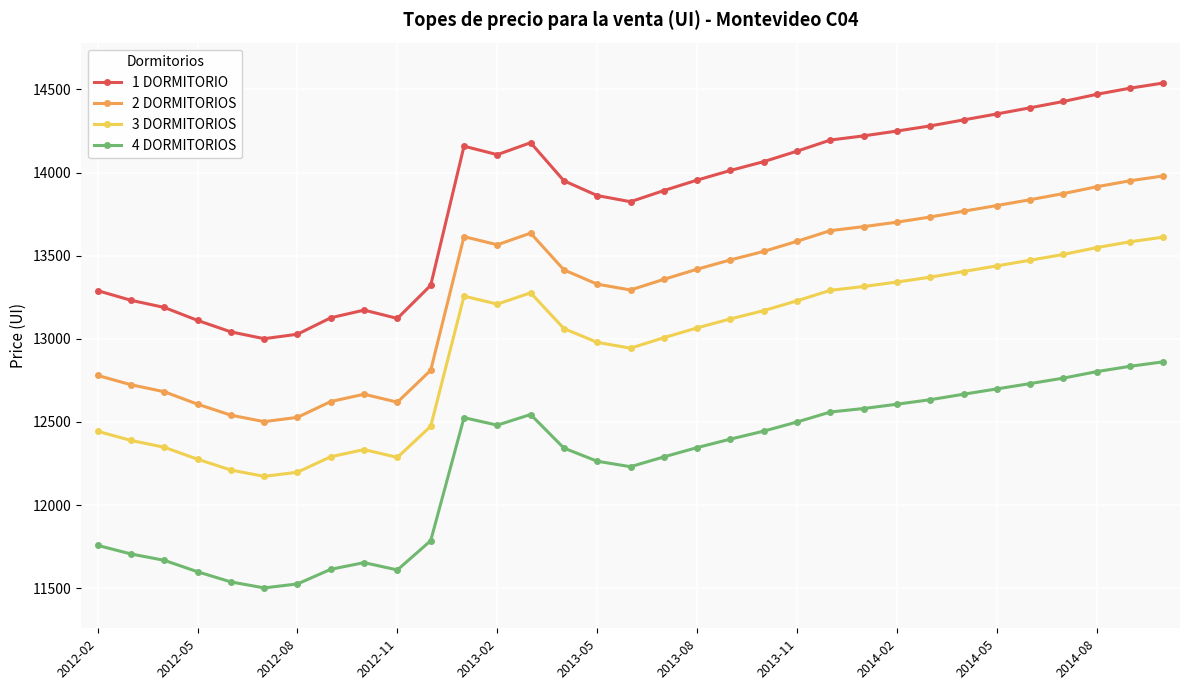

What is the value of the 1 DORMITORIO point at the 11th from the left?

13322